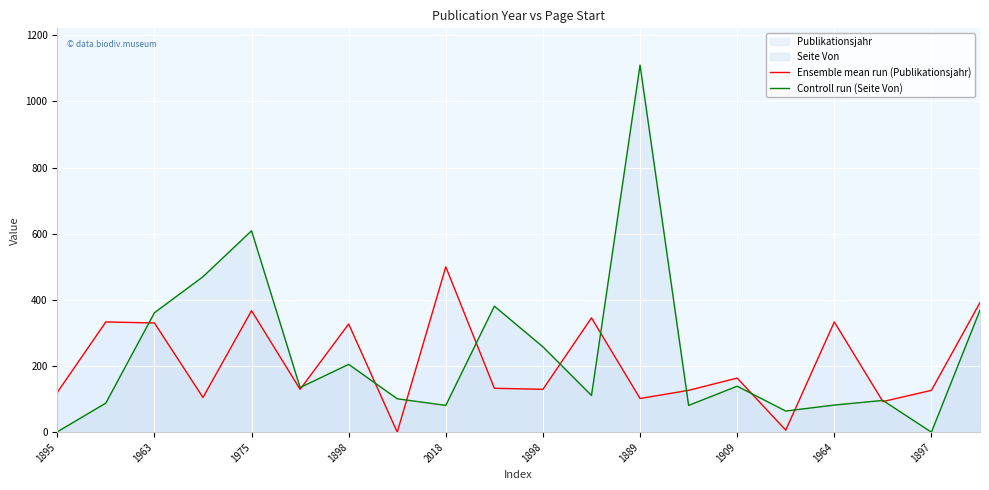

At which category is the sum across all series the highest?

1889